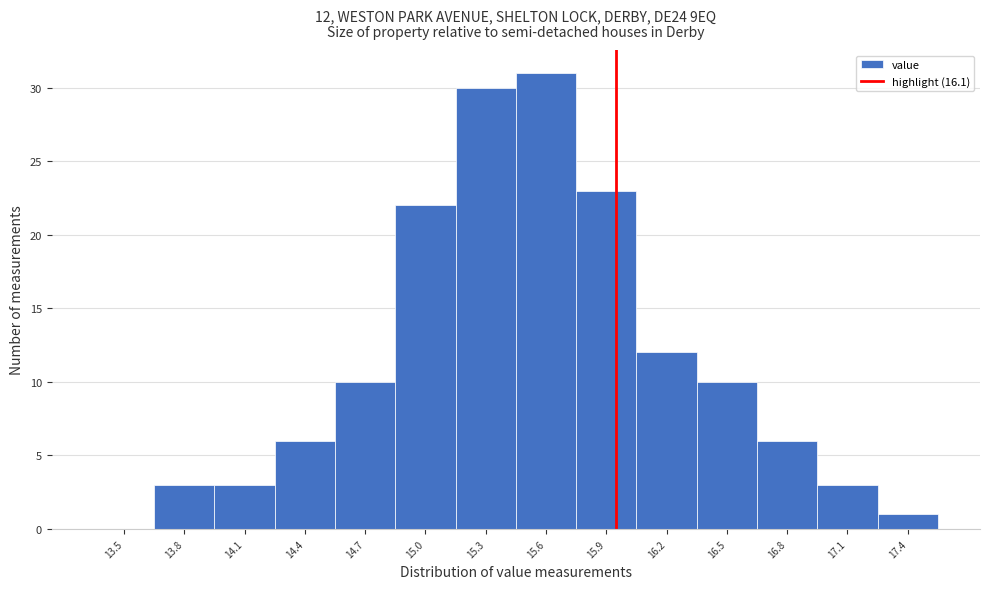

Reading left to right, list all the values displayed in this chart.

13.5=0	13.8=3	14.1=3	14.4=6	14.7=10	15.0=22	15.3=30	15.6=31	15.9=23	16.2=12	16.5=10	16.8=6	17.1=3	17.4=1